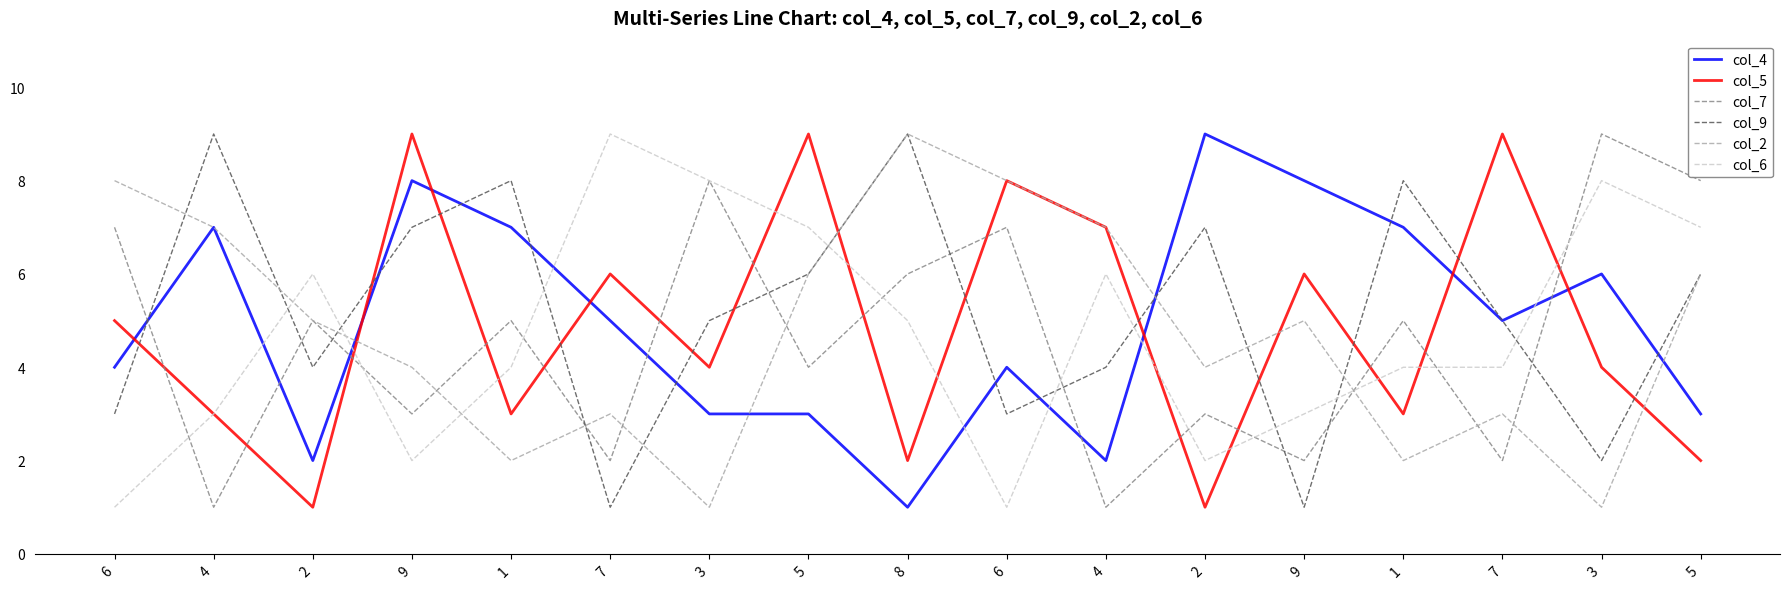

Reading right to left, list all the values displayed in this chart.

col_4: 5=3	3=6	7=5	1=7	9=8	2=9	4=2	6=4	8=1	5=3	3=3	7=5	1=7	9=8	2=2	4=7	6=4
col_5: 5=2	3=4	7=9	1=3	9=6	2=1	4=7	6=8	8=2	5=9	3=4	7=6	1=3	9=9	2=1	4=3	6=5
col_7: 5=8	3=9	7=2	1=5	9=2	2=3	4=1	6=7	8=6	5=4	3=8	7=2	1=5	9=3	2=5	4=1	6=7
col_9: 5=6	3=2	7=5	1=8	9=1	2=7	4=4	6=3	8=9	5=6	3=5	7=1	1=8	9=7	2=4	4=9	6=3
col_2: 5=6	3=1	7=3	1=2	9=5	2=4	4=7	6=8	8=9	5=6	3=1	7=3	1=2	9=4	2=5	4=7	6=8
col_6: 5=7	3=8	7=4	1=4	9=3	2=2	4=6	6=1	8=5	5=7	3=8	7=9	1=4	9=2	2=6	4=3	6=1